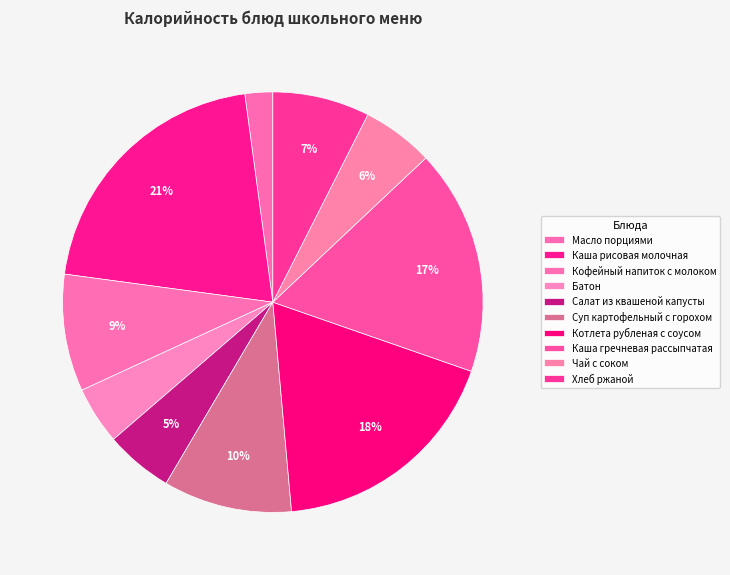

How many slices are in this pie chart?

10